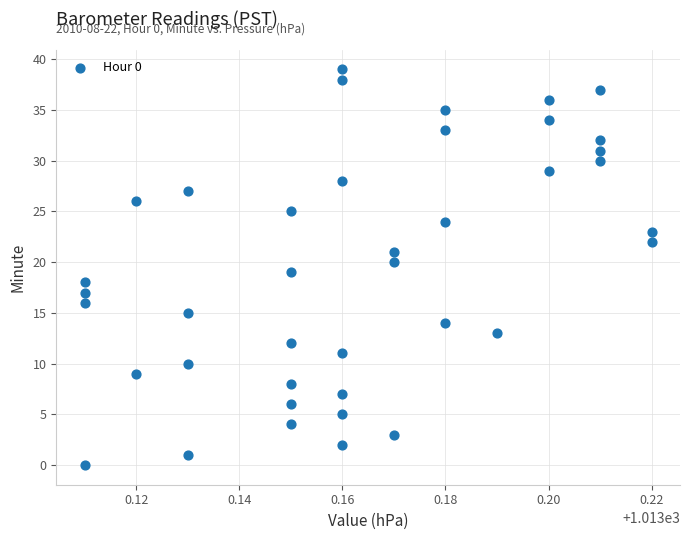

What is the range of Y values (max minus min)?

39